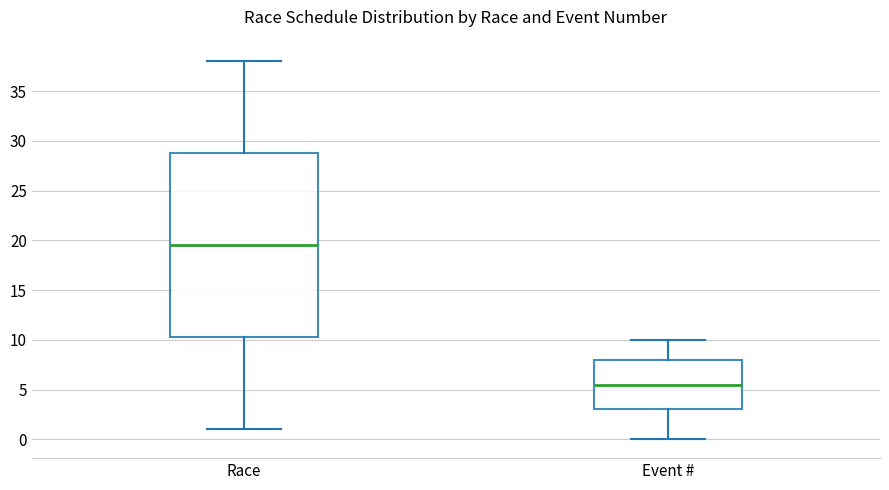

Reading left to right, read every box against the y-axis: the position of its median line, the range the box covers, and the ends of its whiskers. The values are not printed on the chart, so give them approximately, as read against the axis.

Race: median 19.5, box 10.5 to 29.0, whiskers 1.0 to 38.0
Event #: median 5.5, box 3.0 to 8.0, whiskers 0.0 to 10.0